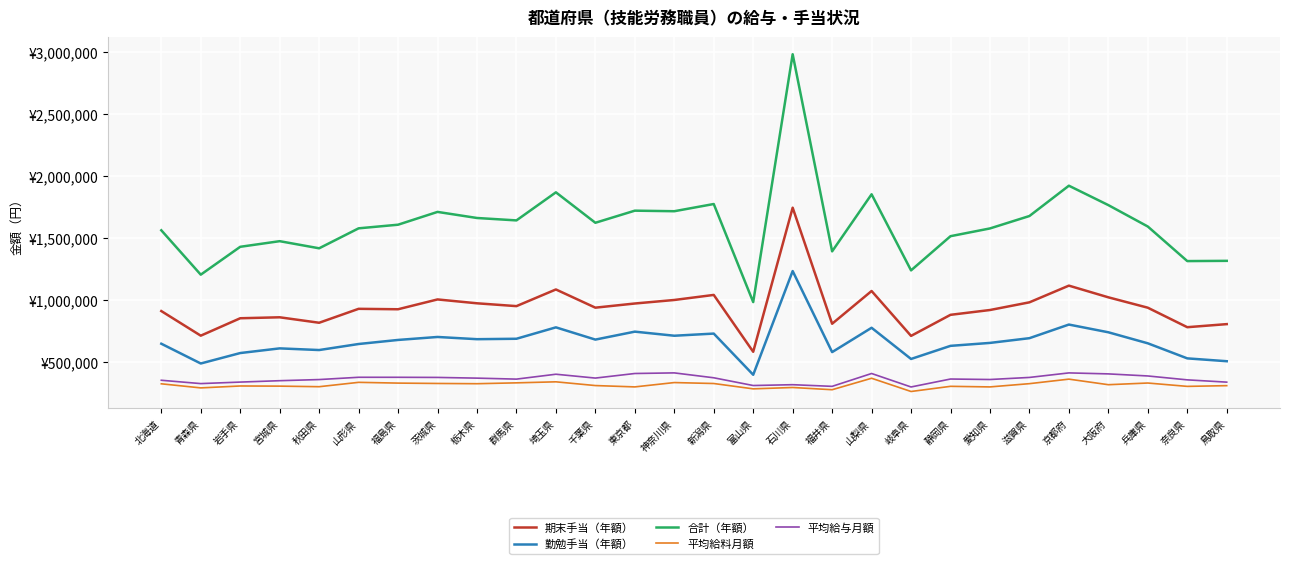

At which category does the chart reach its peak across all series?

石川県